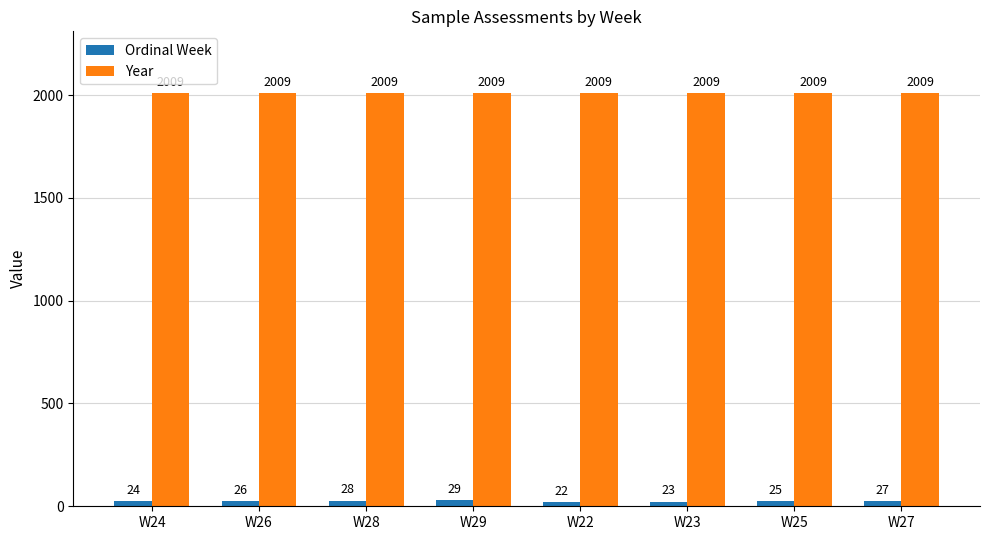

Rank the series by their average value, from highest to lowest.

Year, Ordinal Week